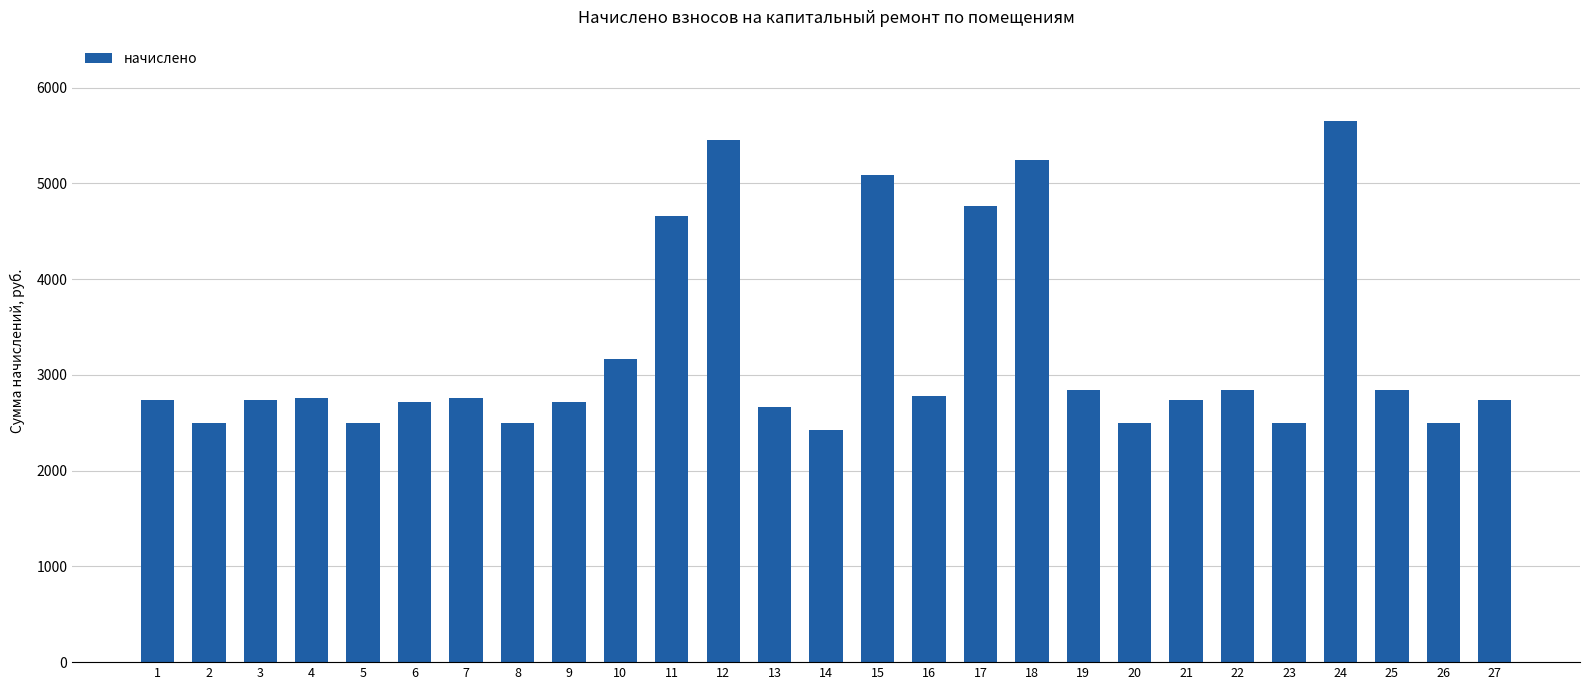

The value at 10 is 3170.6. True or false?

True